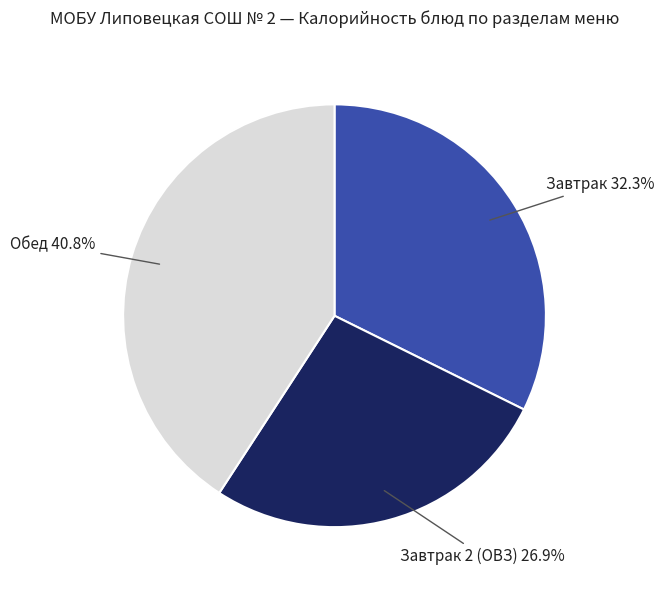

Is there a majority slice in this chart?

No